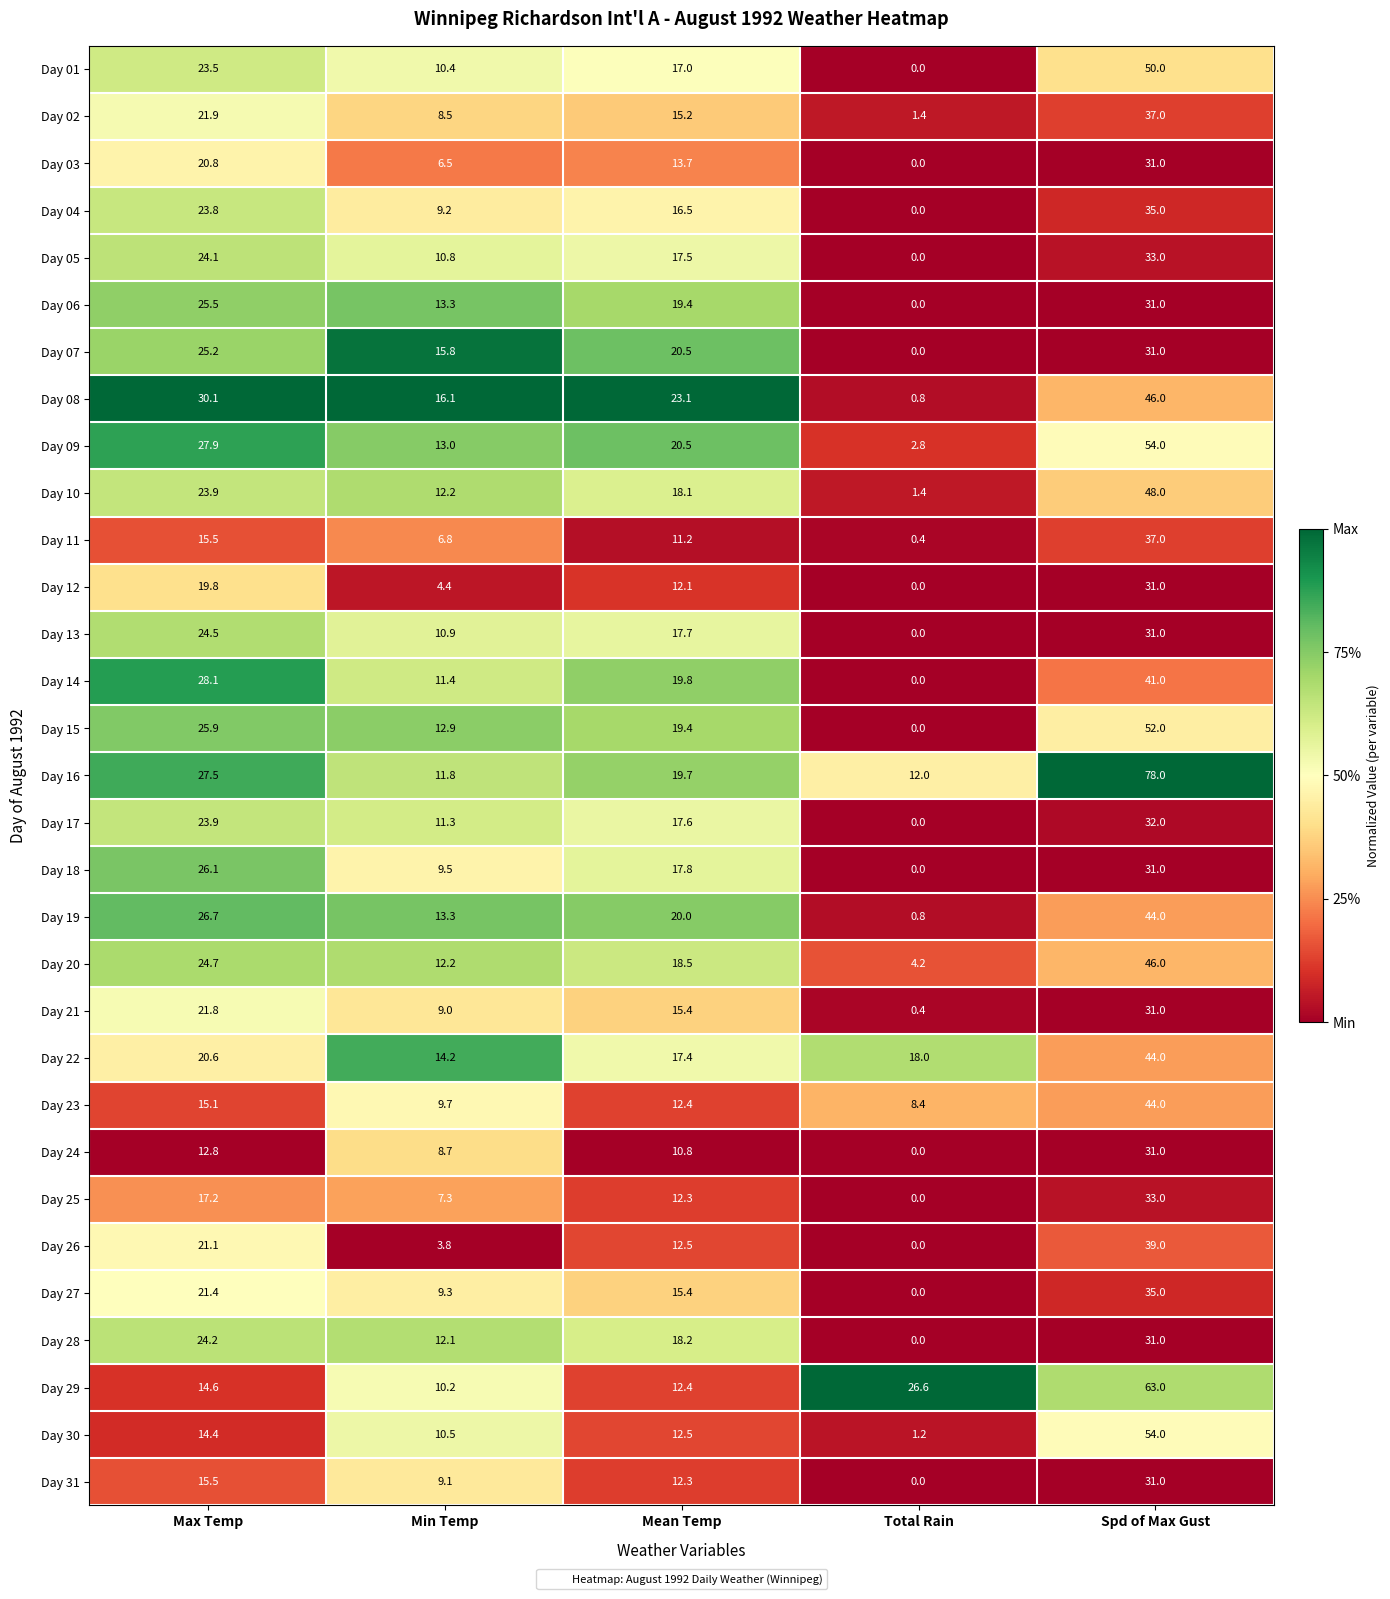

Rank the categories by Day 08 value from lowest to highest.

Total Rain, Min Temp, Mean Temp, Max Temp, Spd of Max Gust